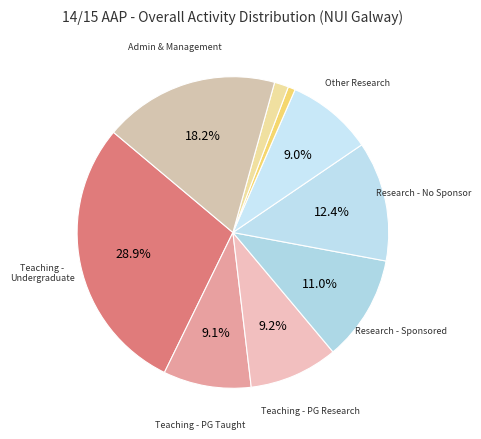

Is there a majority slice in this chart?

No